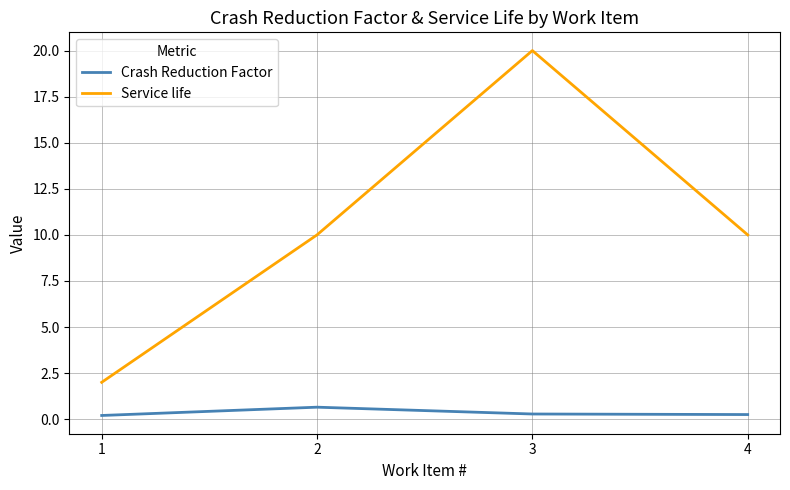

What is the approximate value of Service life at 1?

2.0